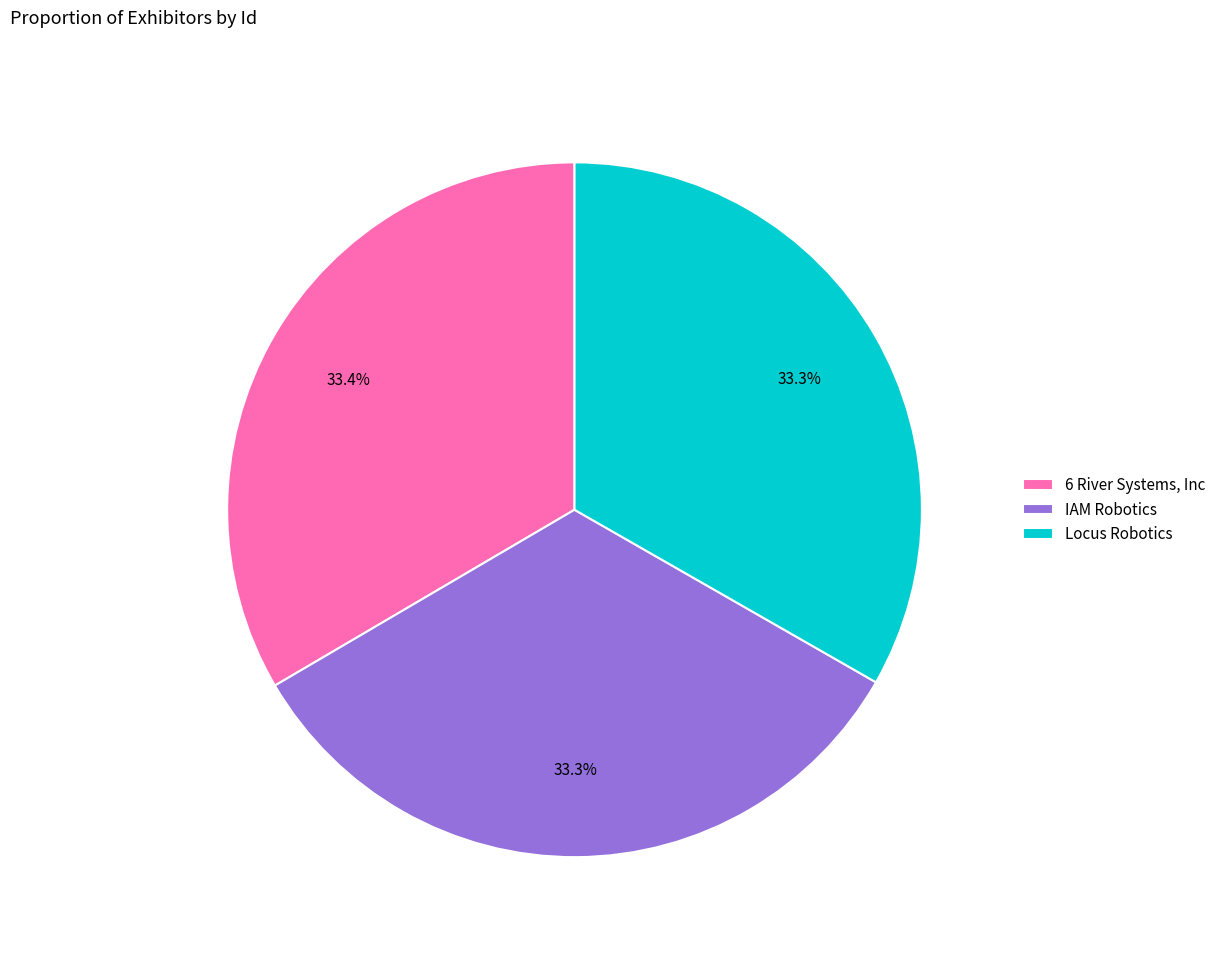

What is the ratio of the value at Locus Robotics to the value at 6 River Systems, Inc?

1.0